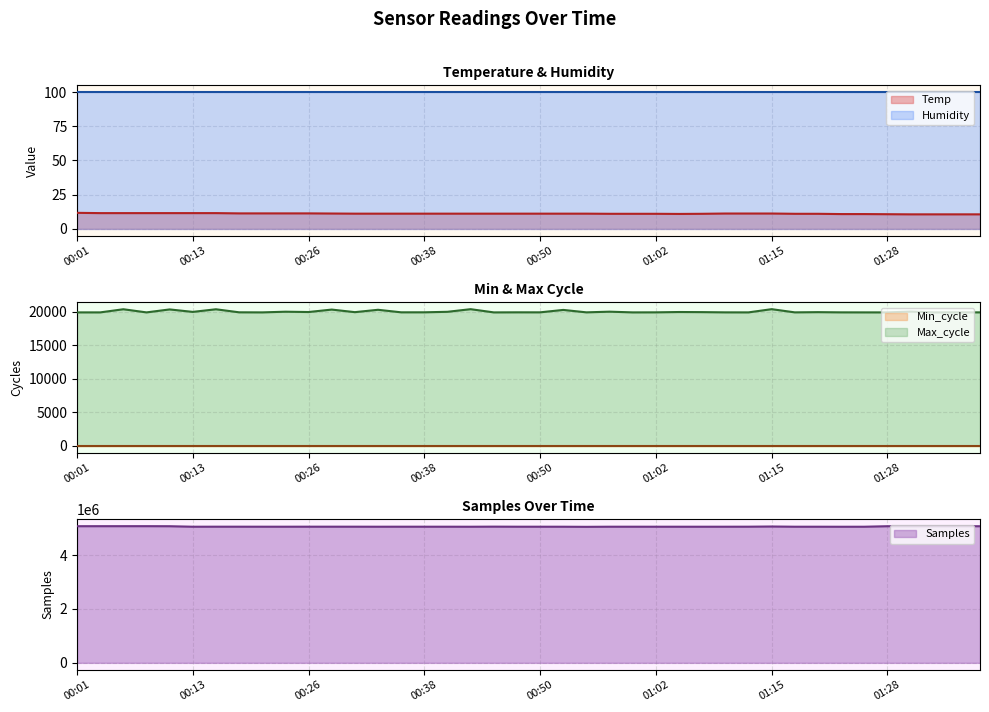

What is the sum of all Max_cycle values?

800653